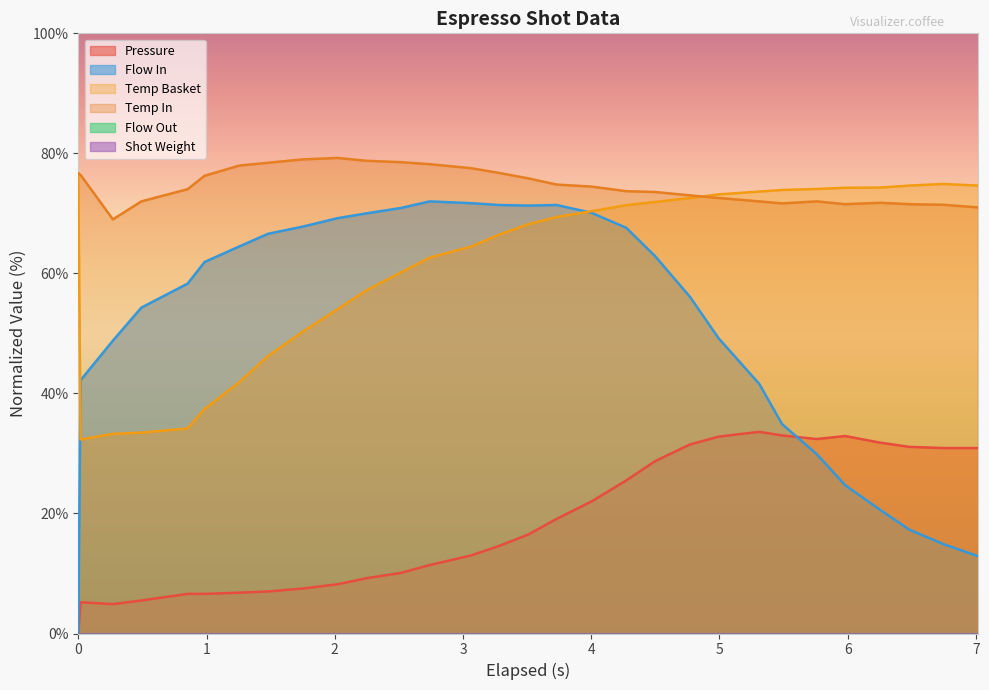

List the series in order of their peak value, highest first.

water_temperature_in, water_temperature_basket, flow_in, pressure